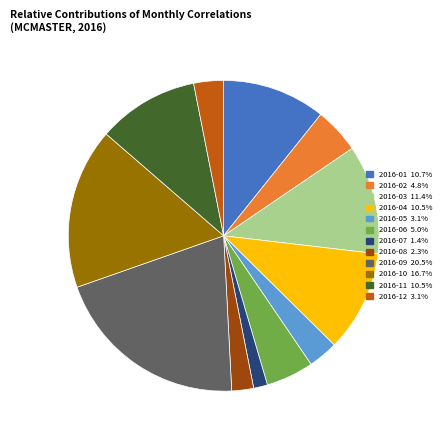

What is the largest slice in the pie chart?

2016-09